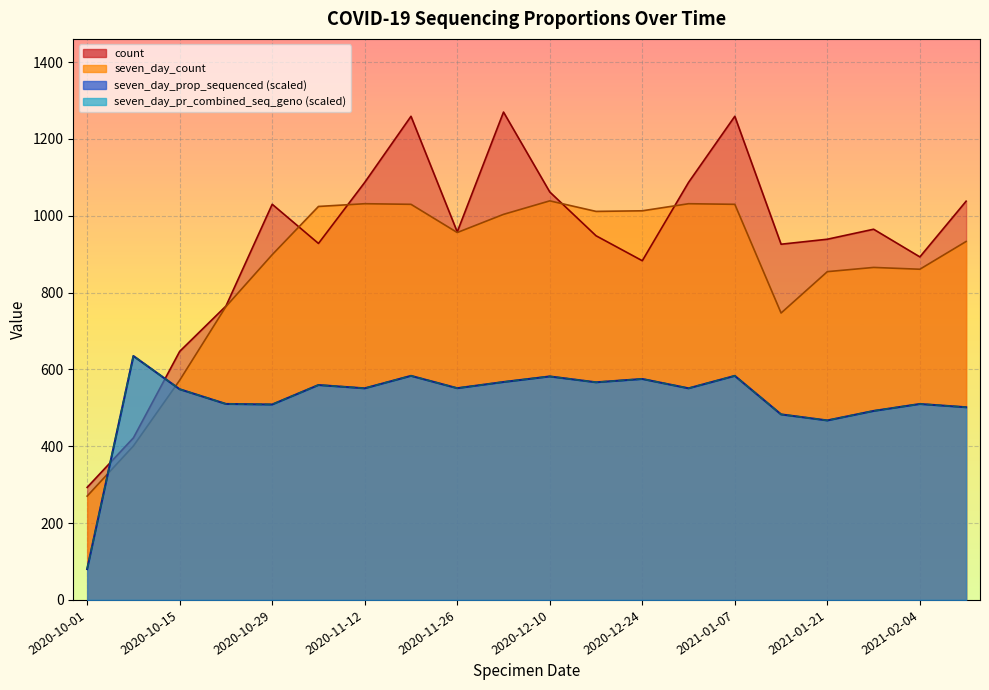

Which series has the widest spread of values?

seven_day_prop_sequenced